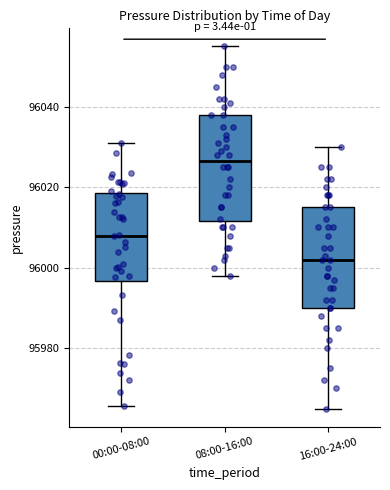

Which box's median line is the lowest?

16:00-24:00